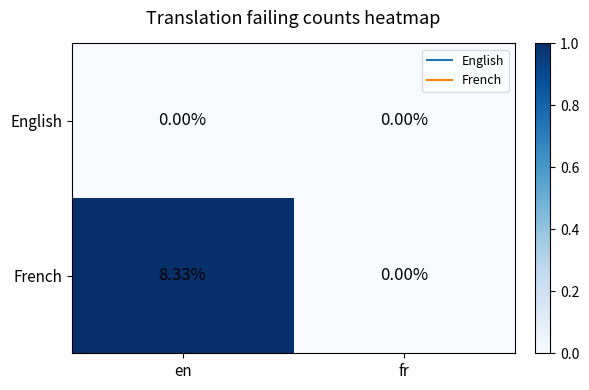

Count the number of data series in this chart.

2